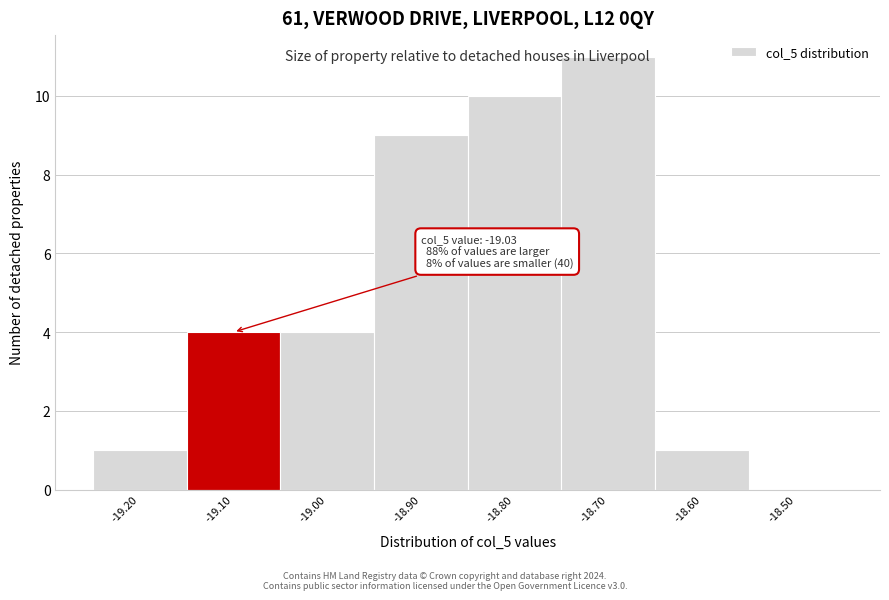

What is the change in value from -19.20 to -19.00?

+3